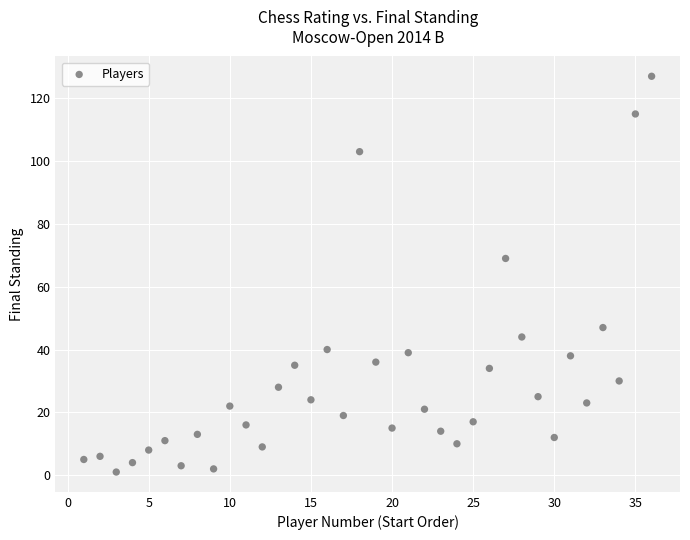

What Y value in the scatter plot is closest to 64?

69